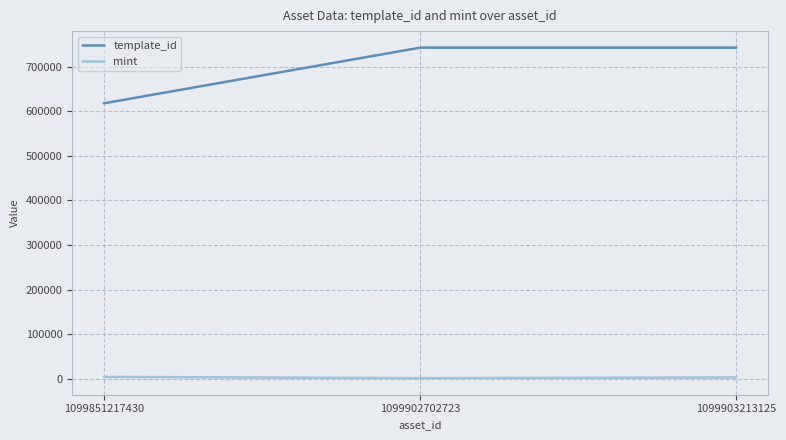

Is the value of mint at 1099903213125 greater than the value of template_id at 1099902702723?

No